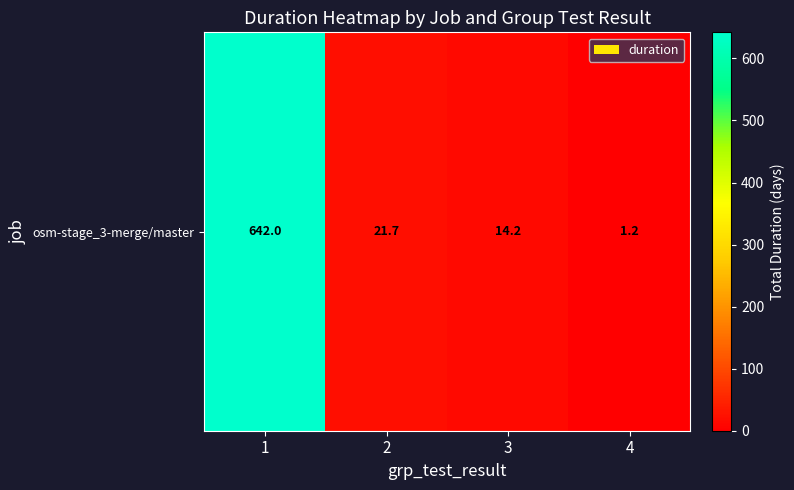

Between 4 and 2, which is larger?

2